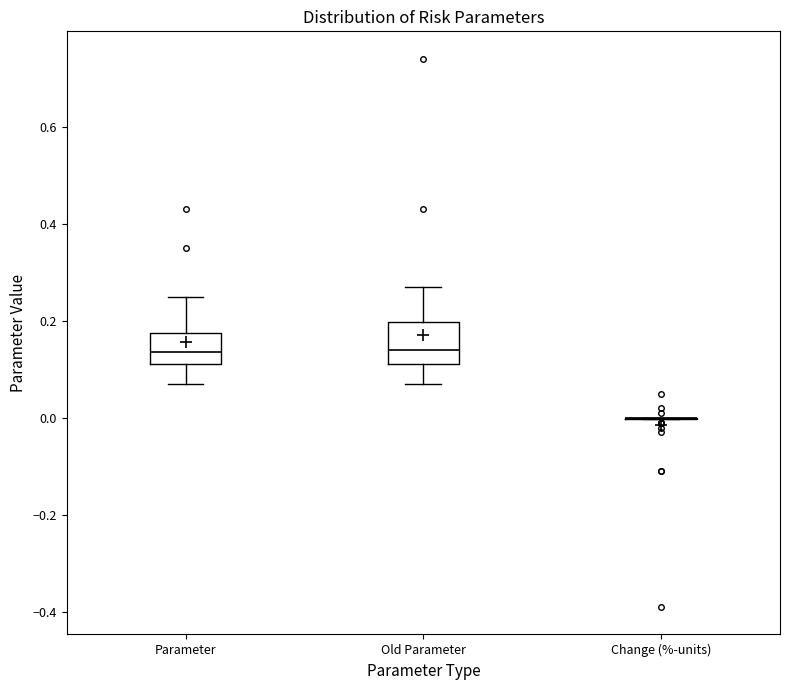

Reading left to right, read every box against the y-axis: the position of its median line, the range the box covers, and the ends of its whiskers. The values are not printed on the chart, so give them approximately, as read against the axis.

Parameter: median 0.14, box 0.12 to 0.18, whiskers 0.08 to 0.26
Old Parameter: median 0.14, box 0.12 to 0.20, whiskers 0.08 to 0.28
Change (%-units): box collapsed to a line at 0.00, whiskers 0.00 to 0.00